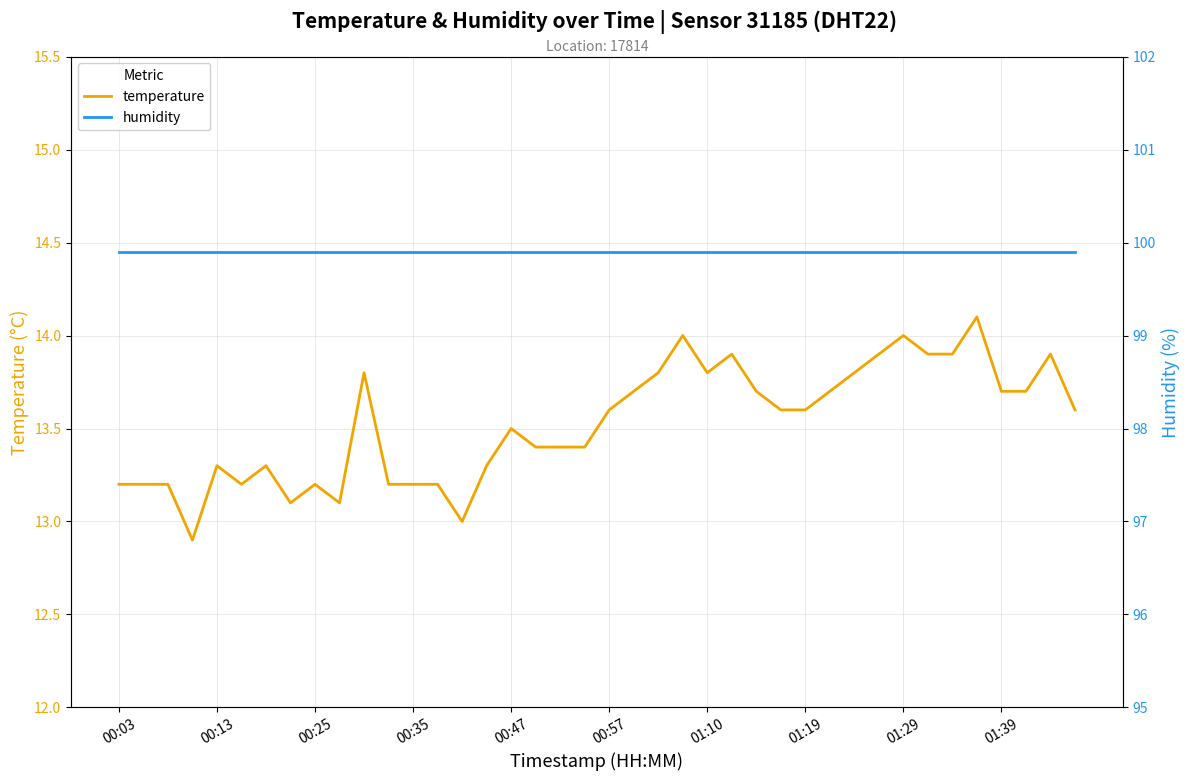

True or false: temperature has a value of 7.4 at 00:13.

False